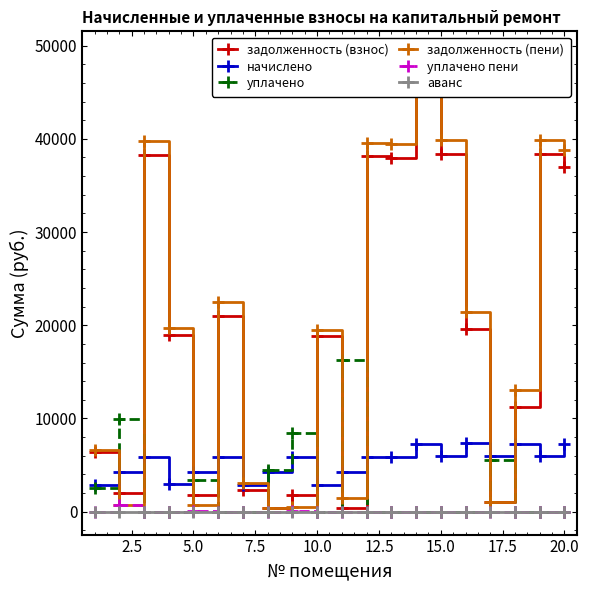

True or false: начислено and уплачено cross at least once.

True